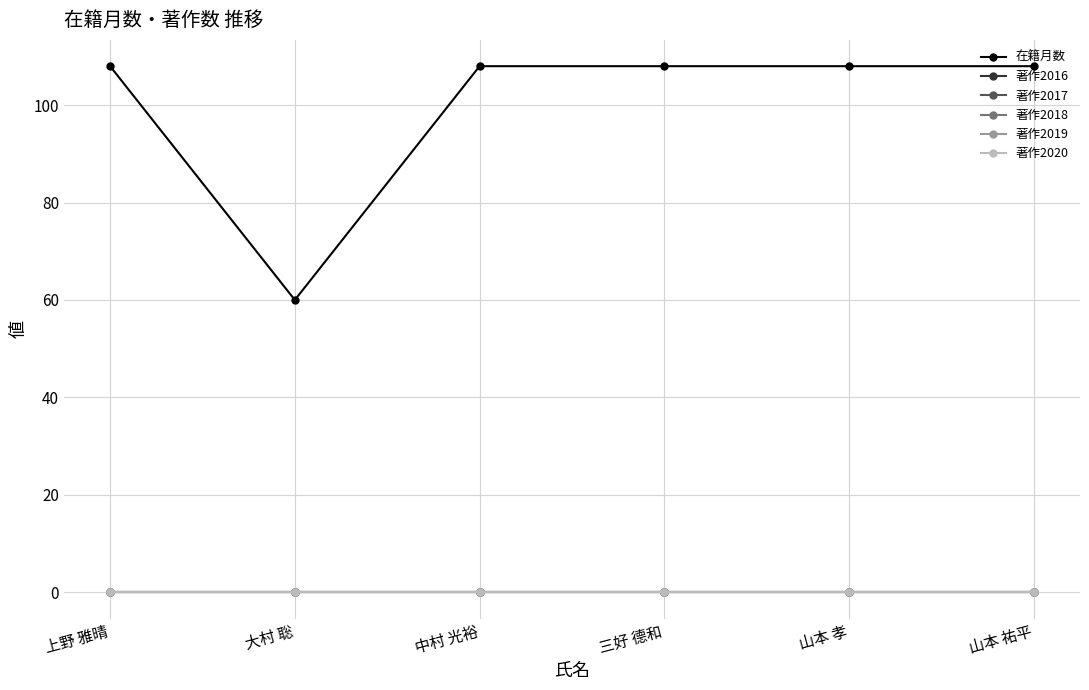

Does the chart have visible grid lines?

Yes